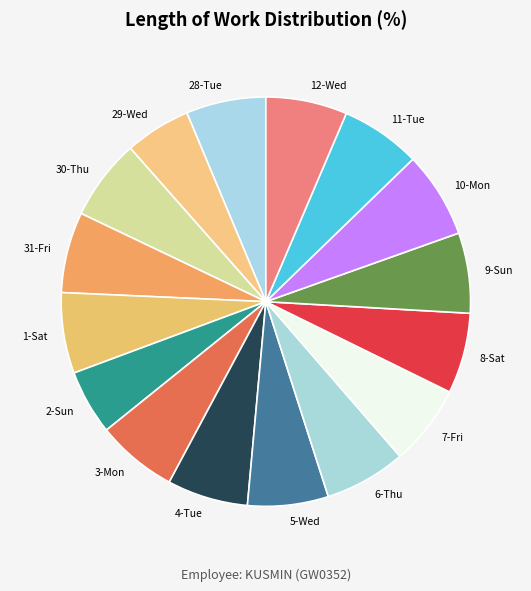

Is the sum of 29-Wed and 6-Thu greater than half?

No